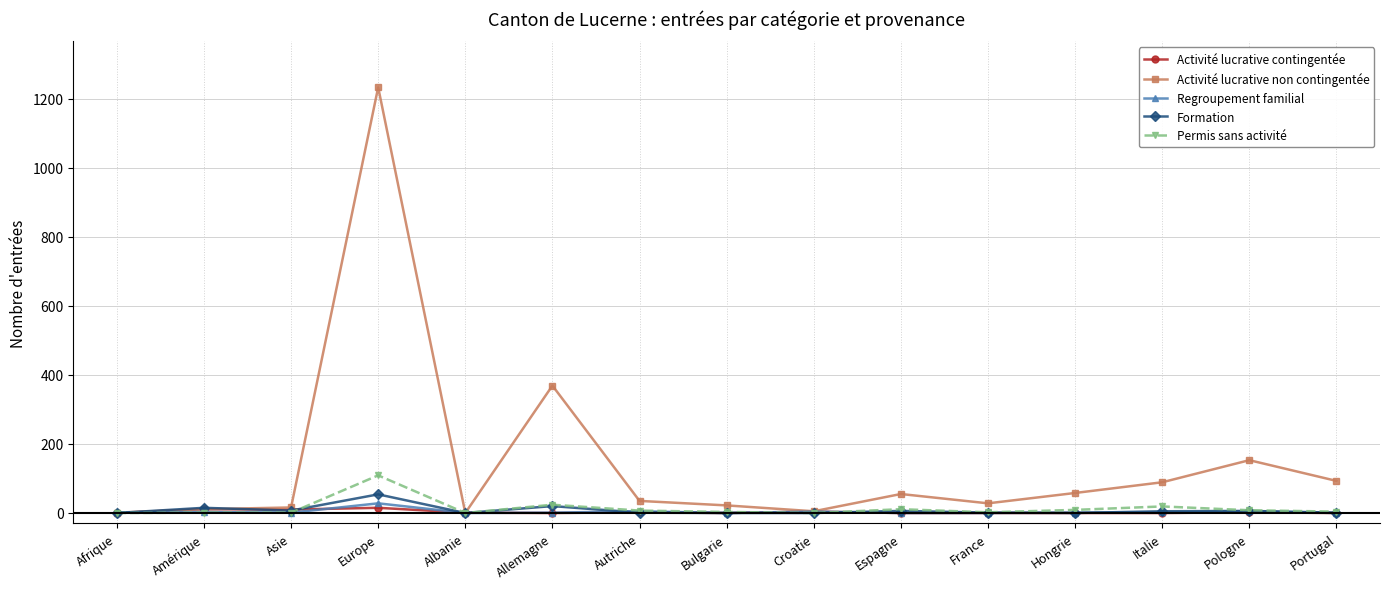

Which label corresponds to the largest value in the chart?

Europe